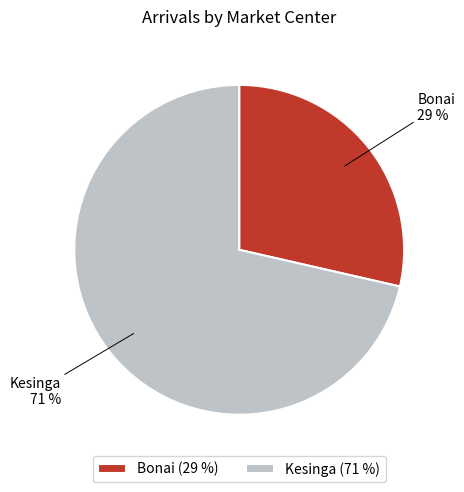

To the nearest percent, what is the combined percentage of Bonai and Kesinga?

100%